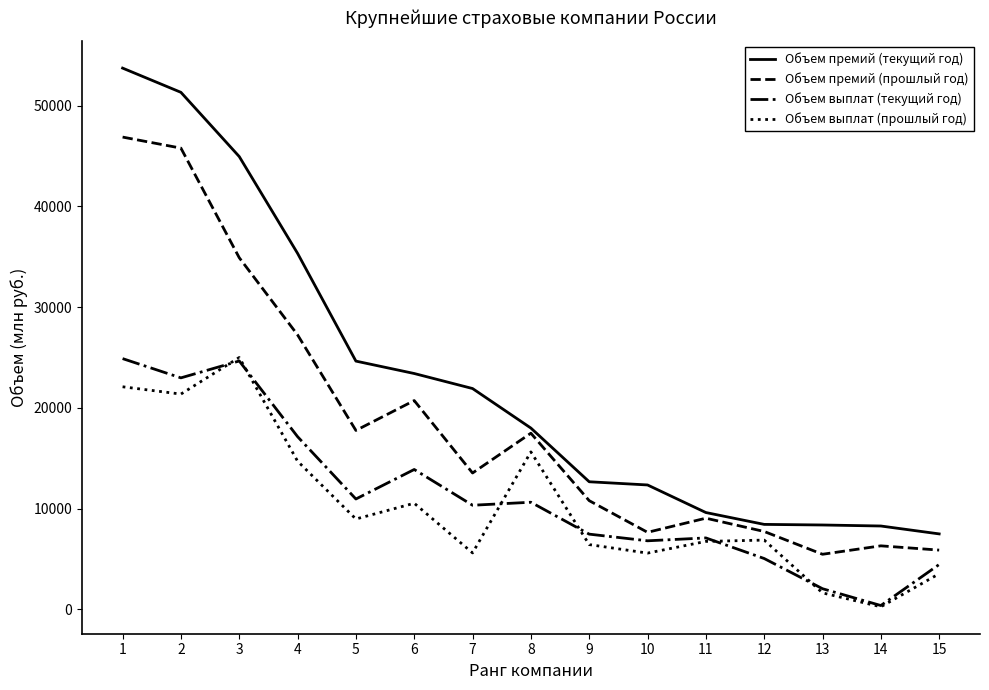

What is the difference between the Объем выплат (прошлый год) values at 12 and 5?

2092.5